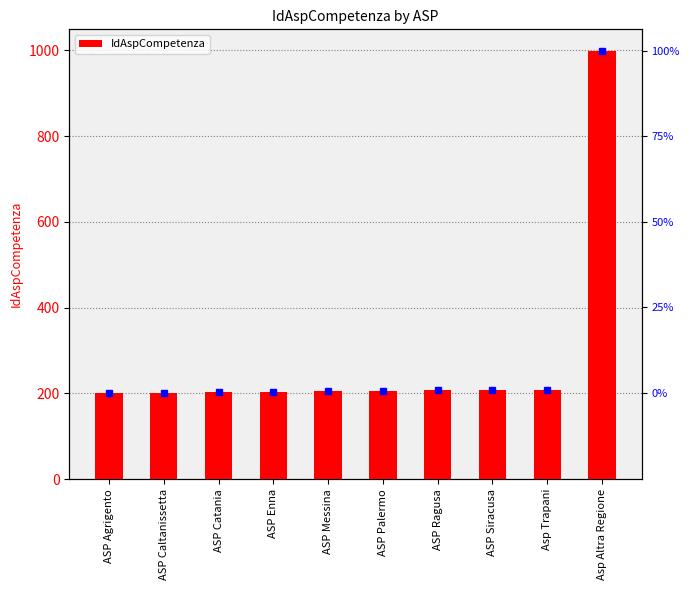

Which label corresponds to the largest value in the chart?

Asp Altra Regione